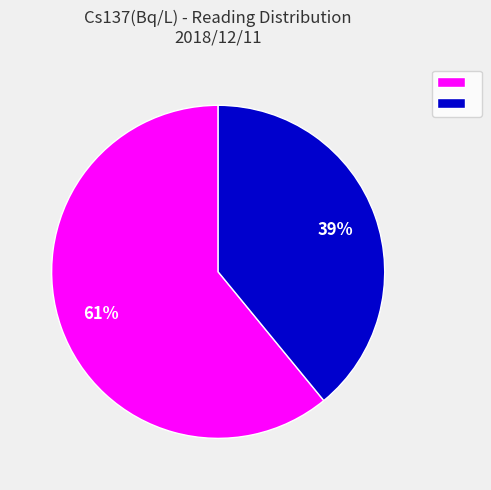

Is there any slice that represents more than half of the pie?

Yes